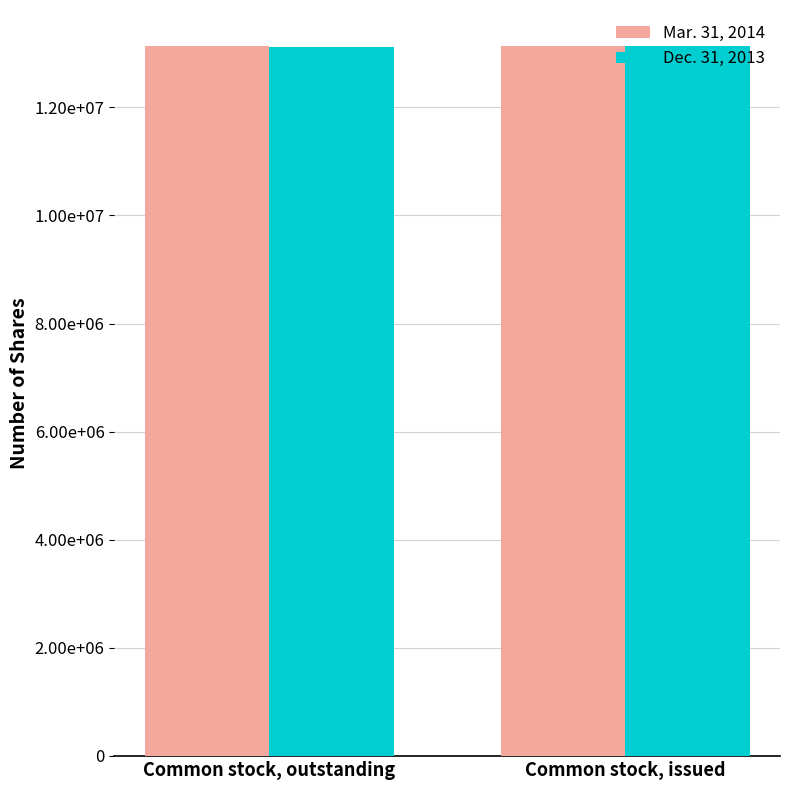

What is the greatest value displayed?

13143309